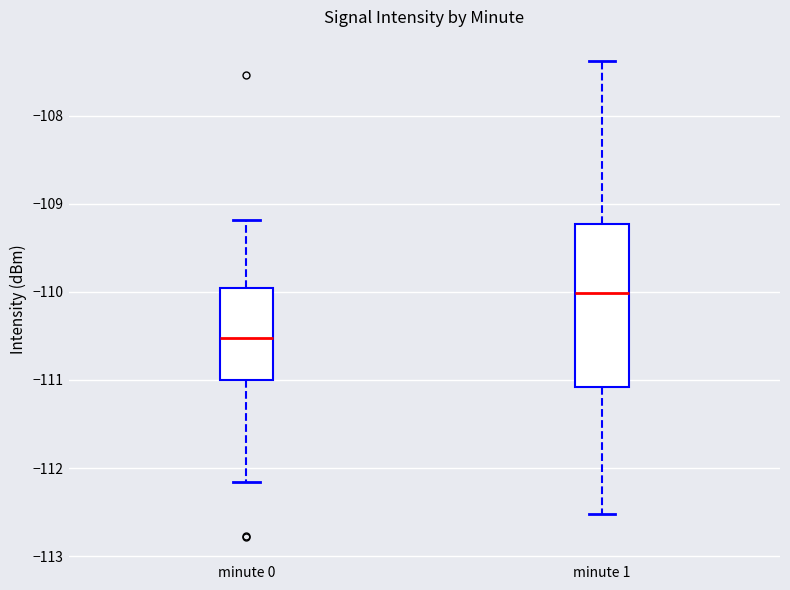

Which box has the lowest median line?

minute 0